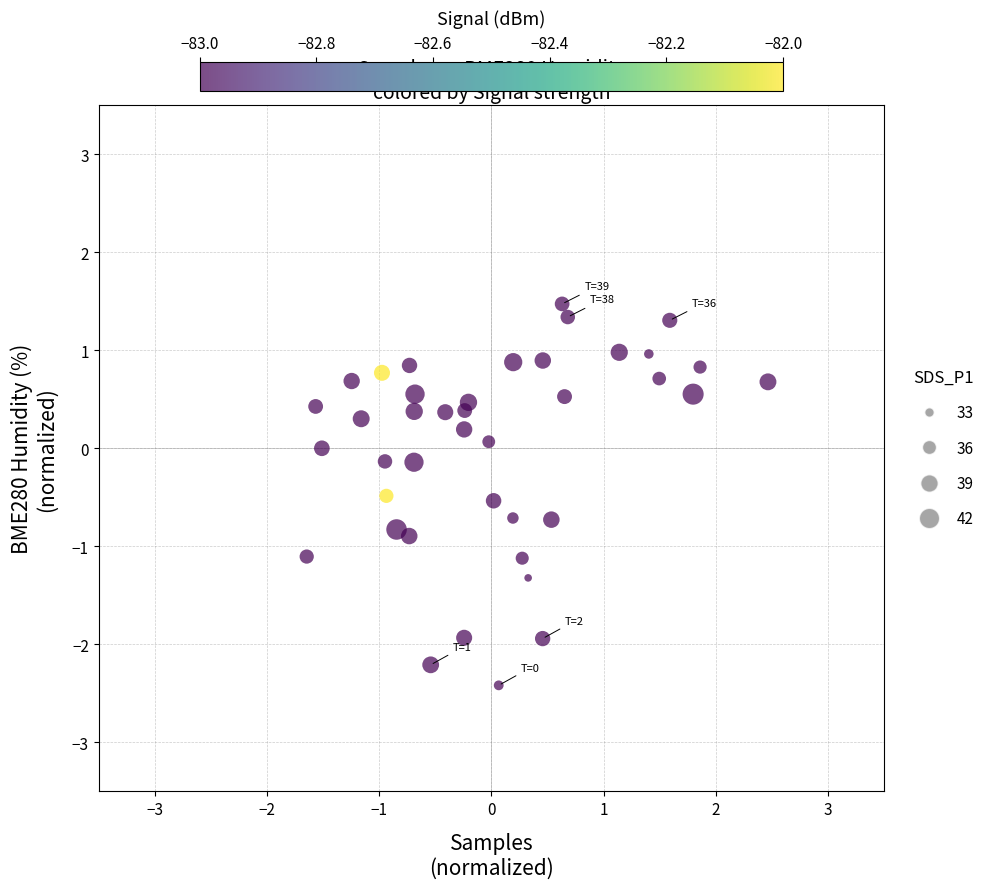

What is the range of Y values (max minus min)?

3.9